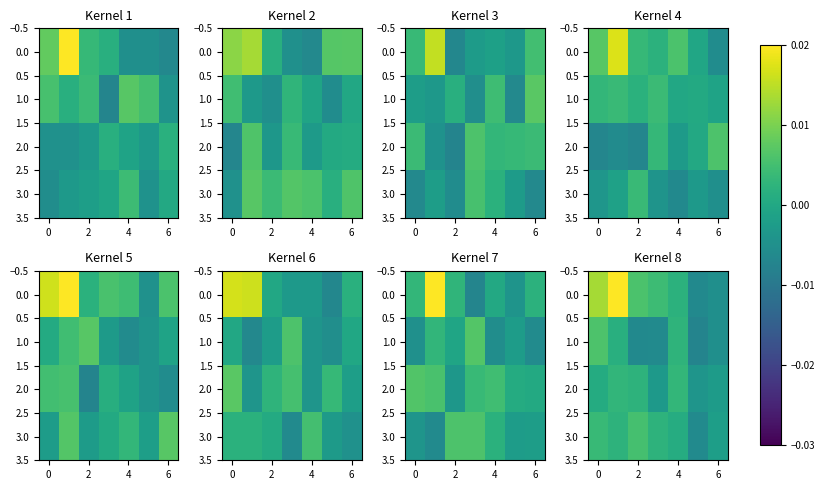

How many values in the 0.0 series exceed 0?

5